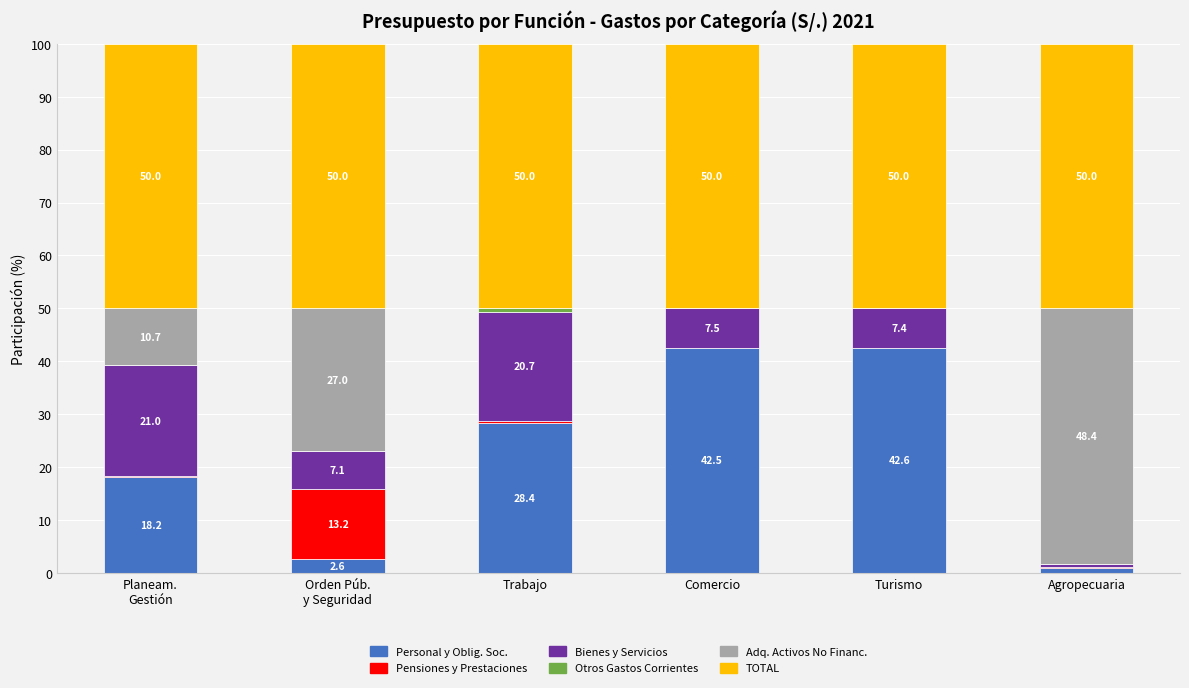

At which label does Personal y Oblig. Soc. reach its peak?

Turismo